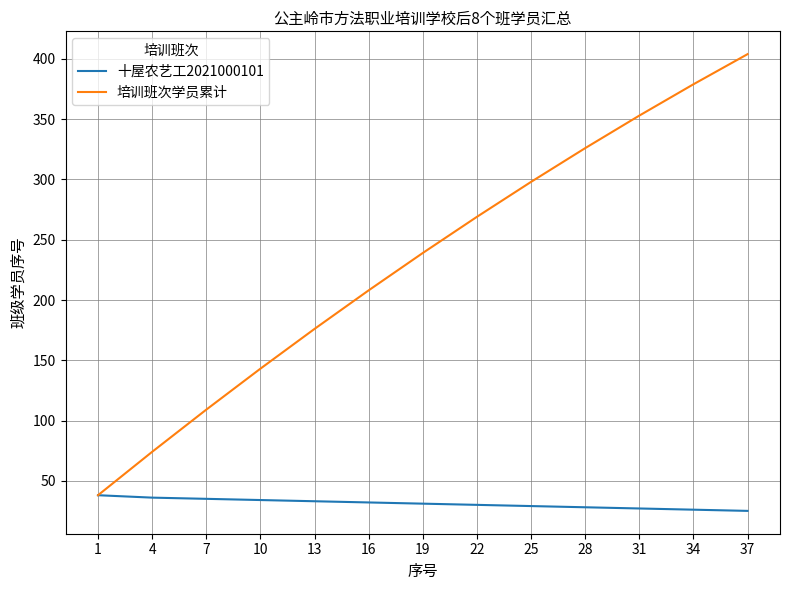

Which series has the largest total across all categories?

培训班次学员累计